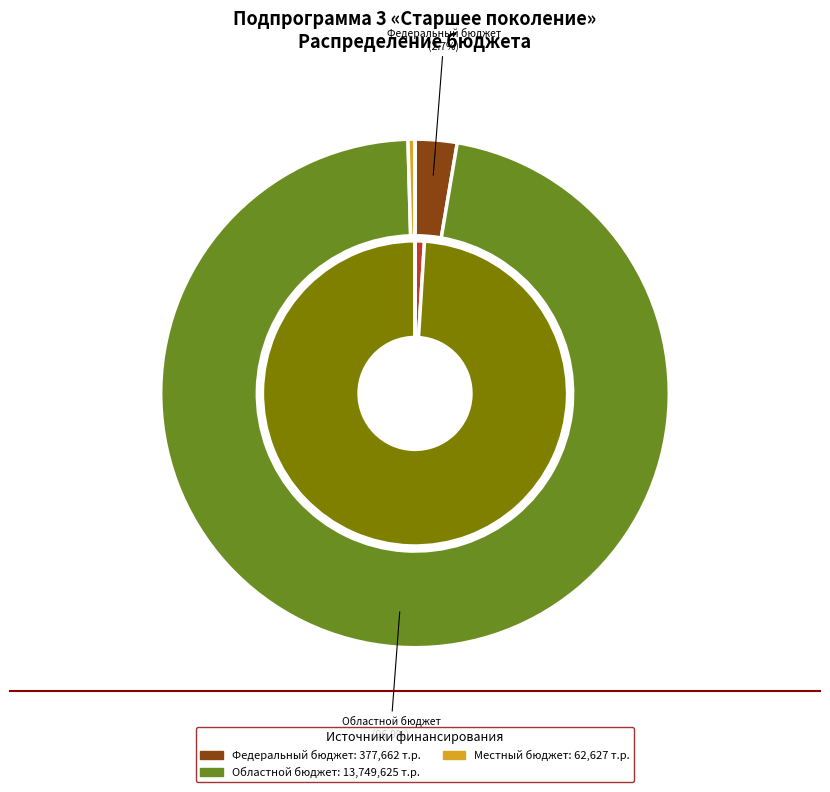

To the nearest percent, what portion does Областной бюджет represent?

97%